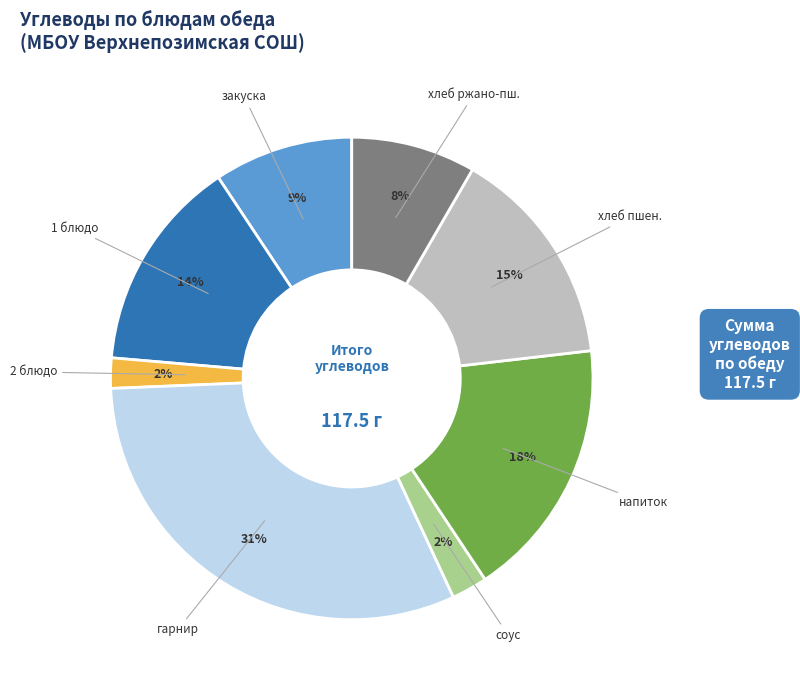

How many slices are in this pie chart?

8